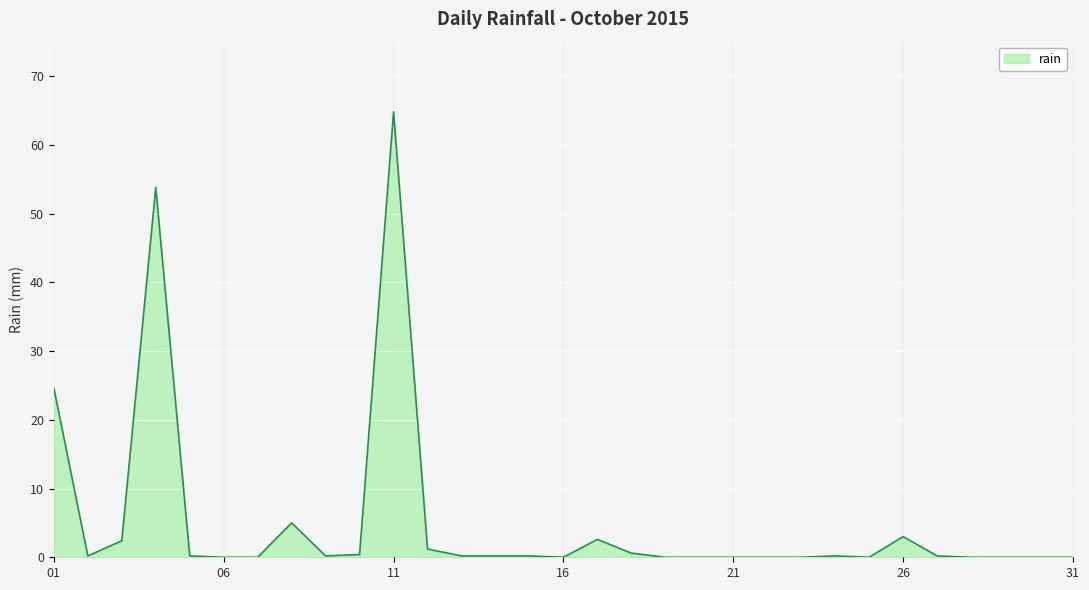

What is the sum of all values?

160.0